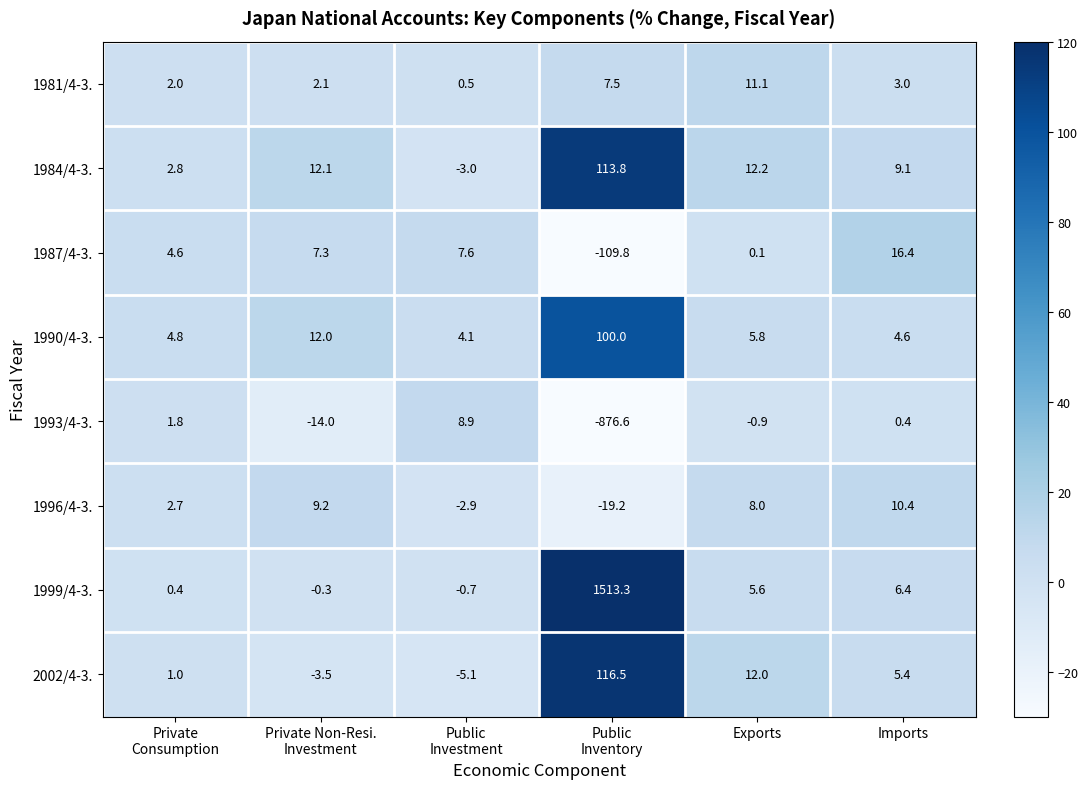

Where is 2002/4-3. nearest to the value 55?

Exports